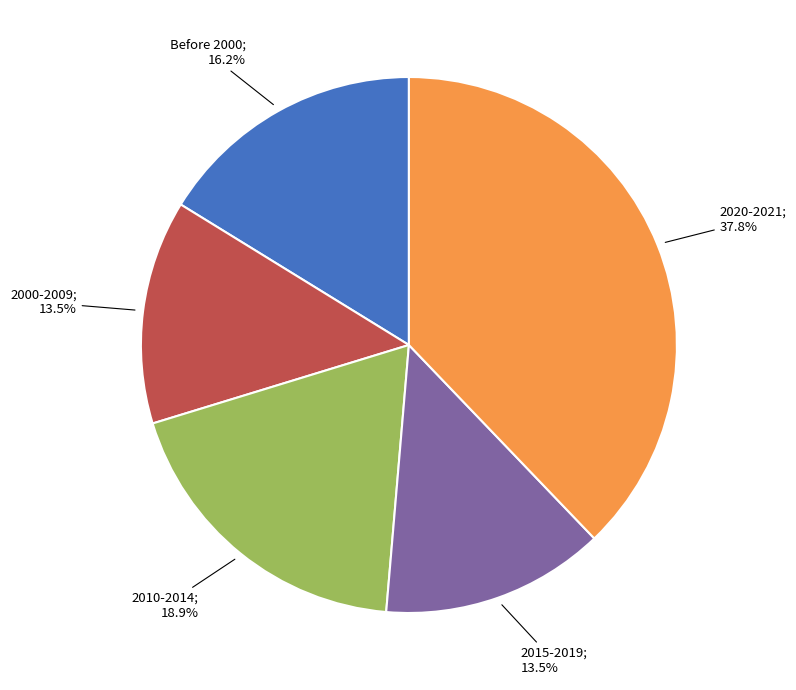

Is there a majority slice in this chart?

No